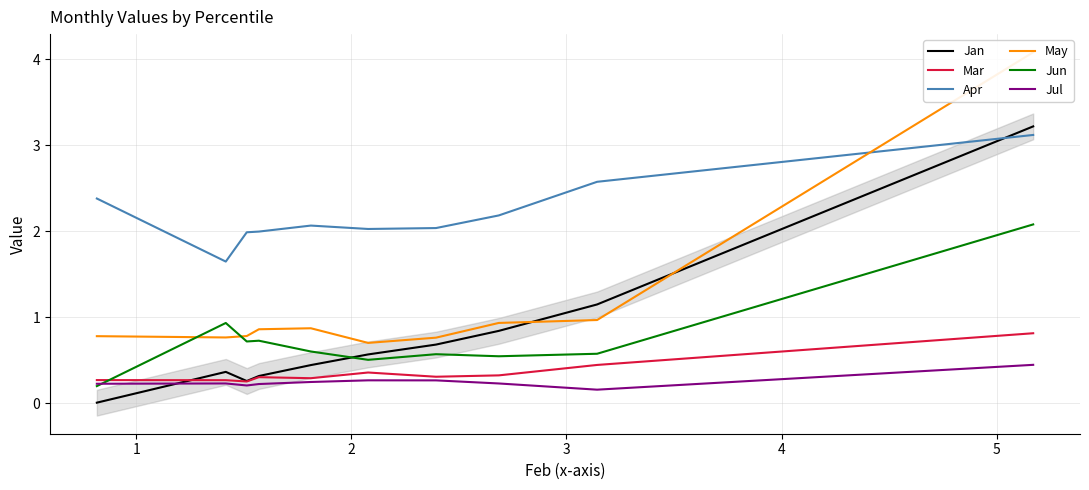

How many interior local peaks does the Apr series have?

1